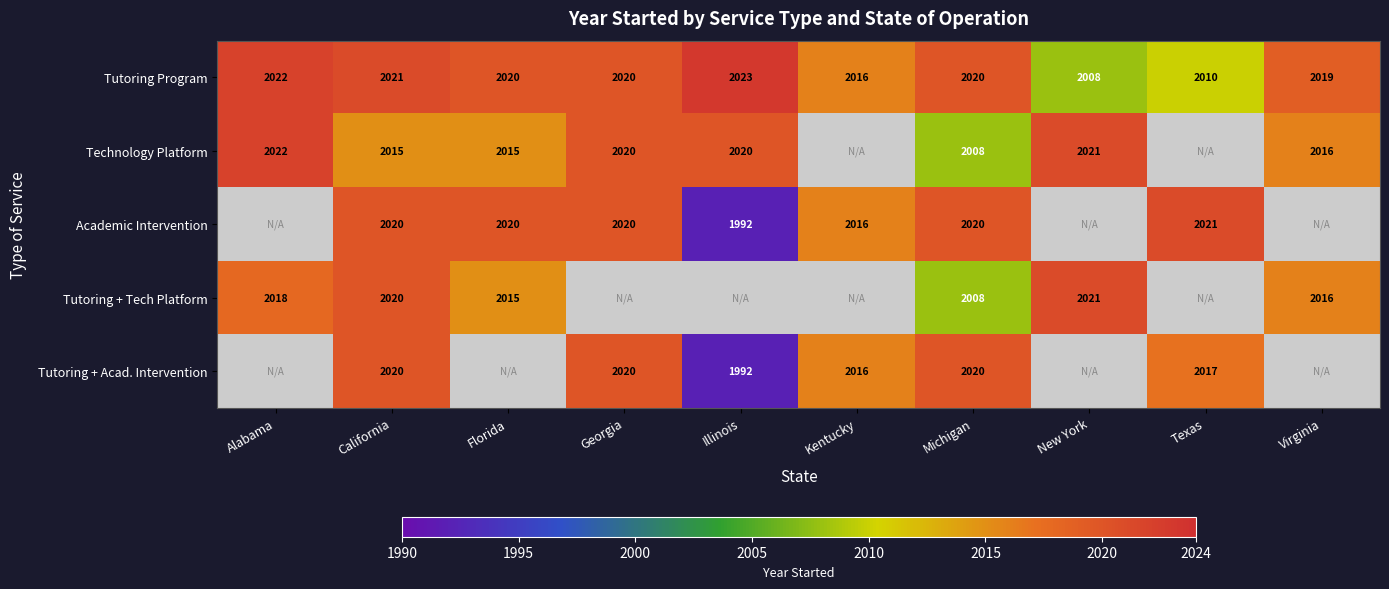

Which category has the lowest value in the Tutoring Program series?

New York